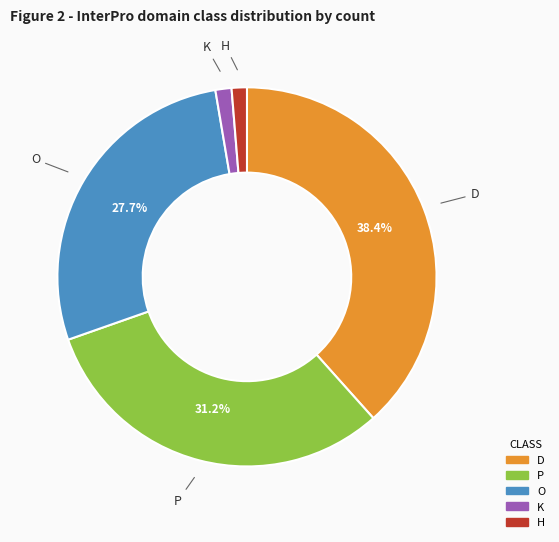

Does any single category account for the majority?

No